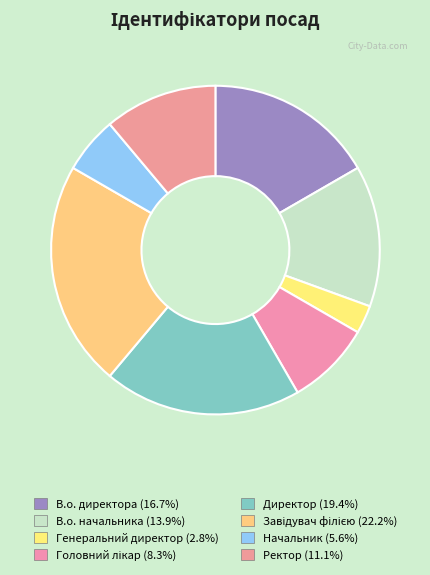

Rank the categories by value from highest to lowest.

Завідувач філією, Директор, В.о. директора, В.о. начальника, Ректор, Головний лікар, Начальник, Генеральний директор